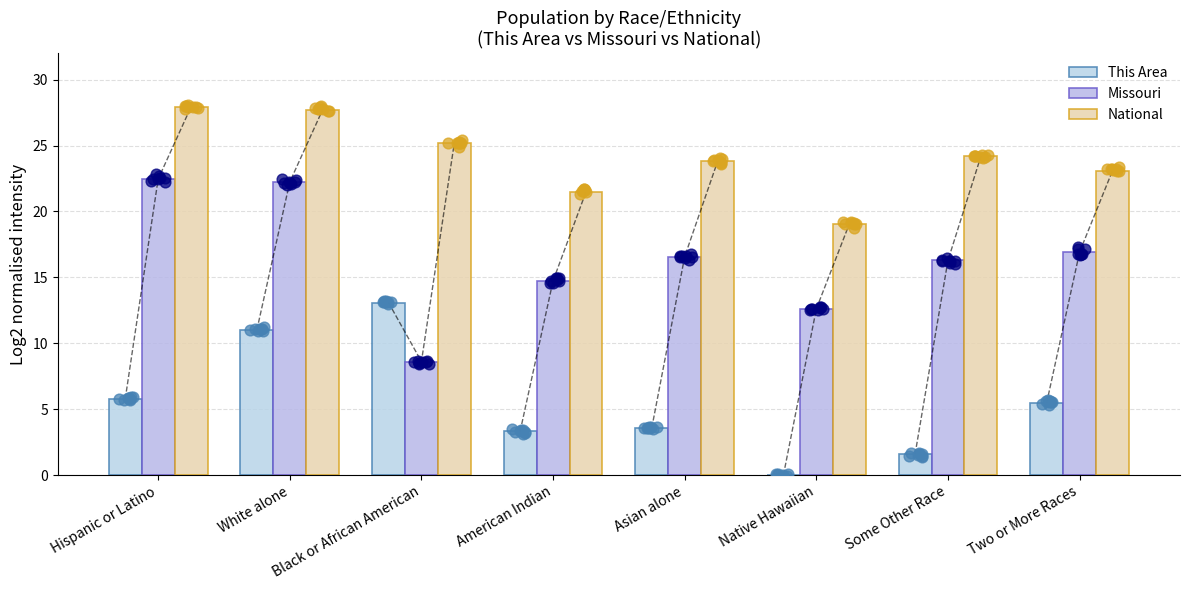

Which series contains the lowest Y value?

This Area